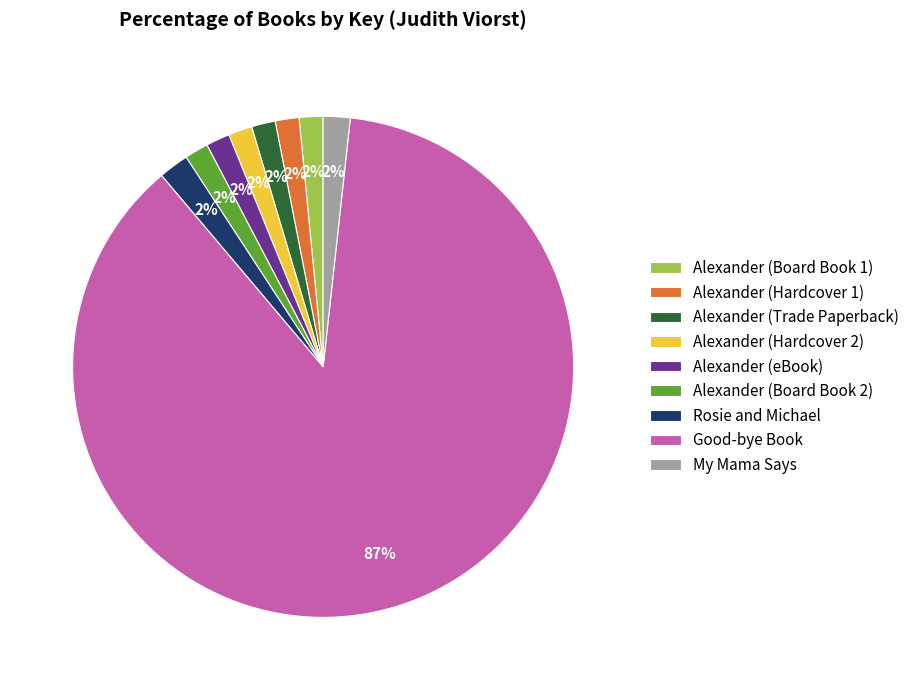

Which category has the biggest portion of the pie?

Good-bye Book